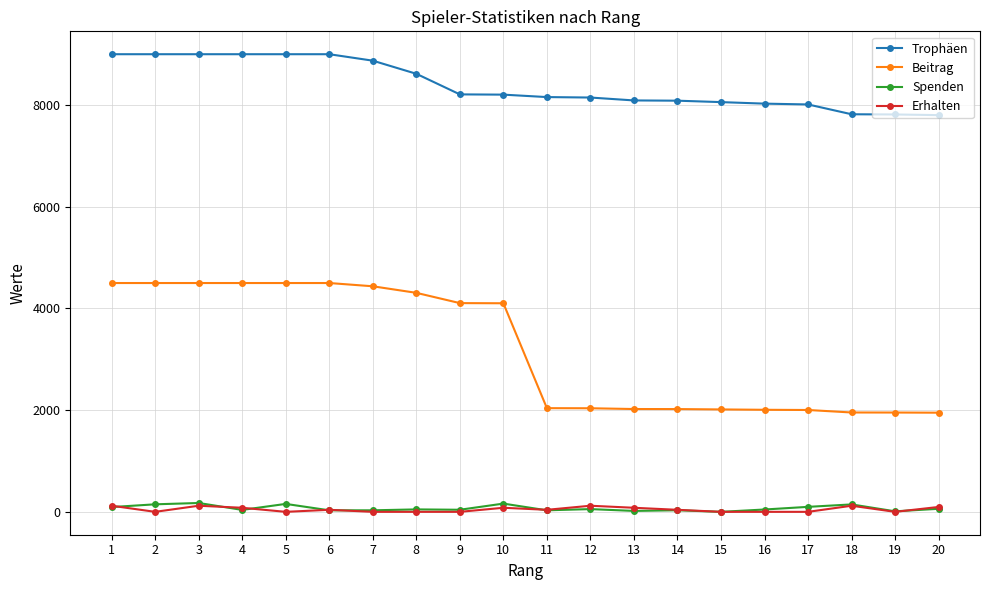

True or false: Spenden has more than 2 interior local peaks.

True